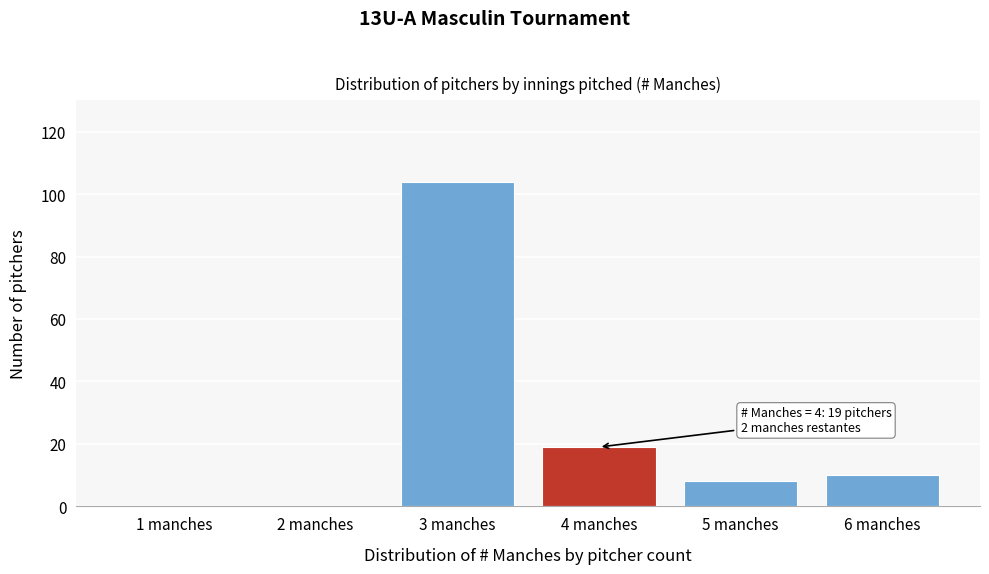

Reading left to right, extract all data points from this chart.

1 manches=0	2 manches=0	3 manches=104	4 manches=19	5 manches=8	6 manches=10